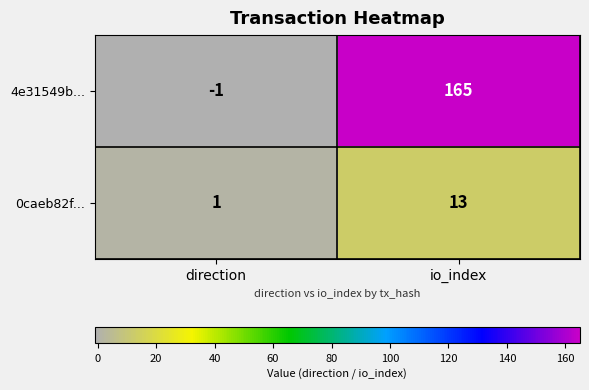

What is the sum of all 0caeb82f... values?

14